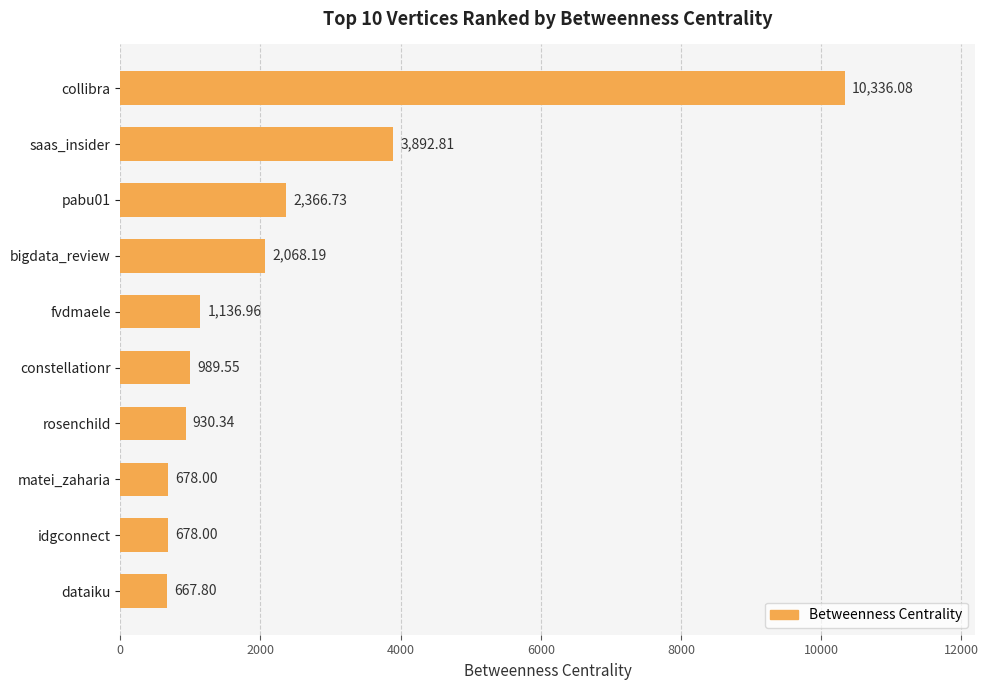

Are the bars horizontal?

Yes